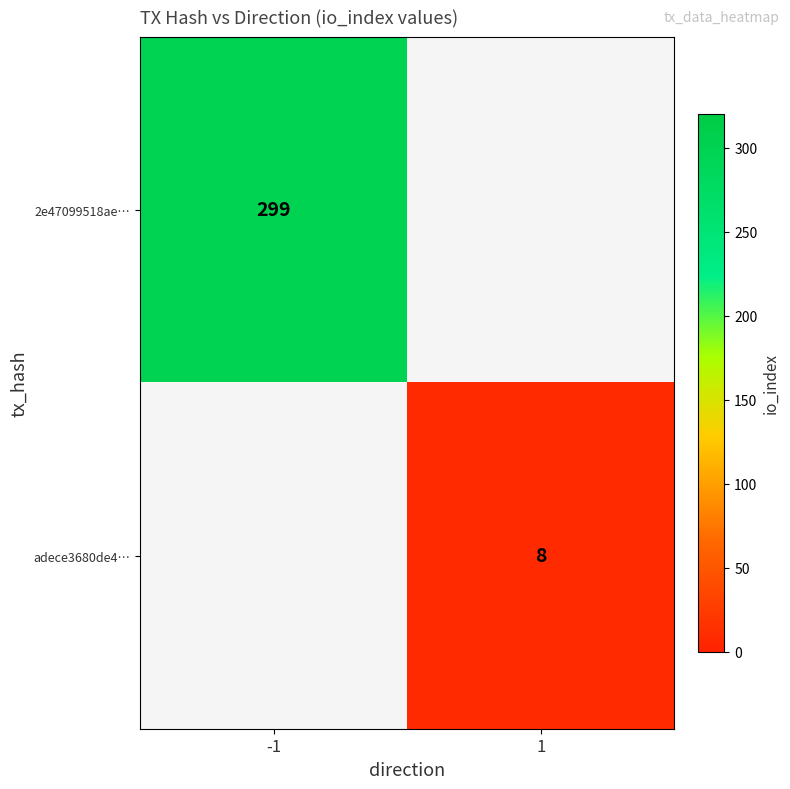

The value of 2e47099518ae… at -1 is 512.3. True or false?

False